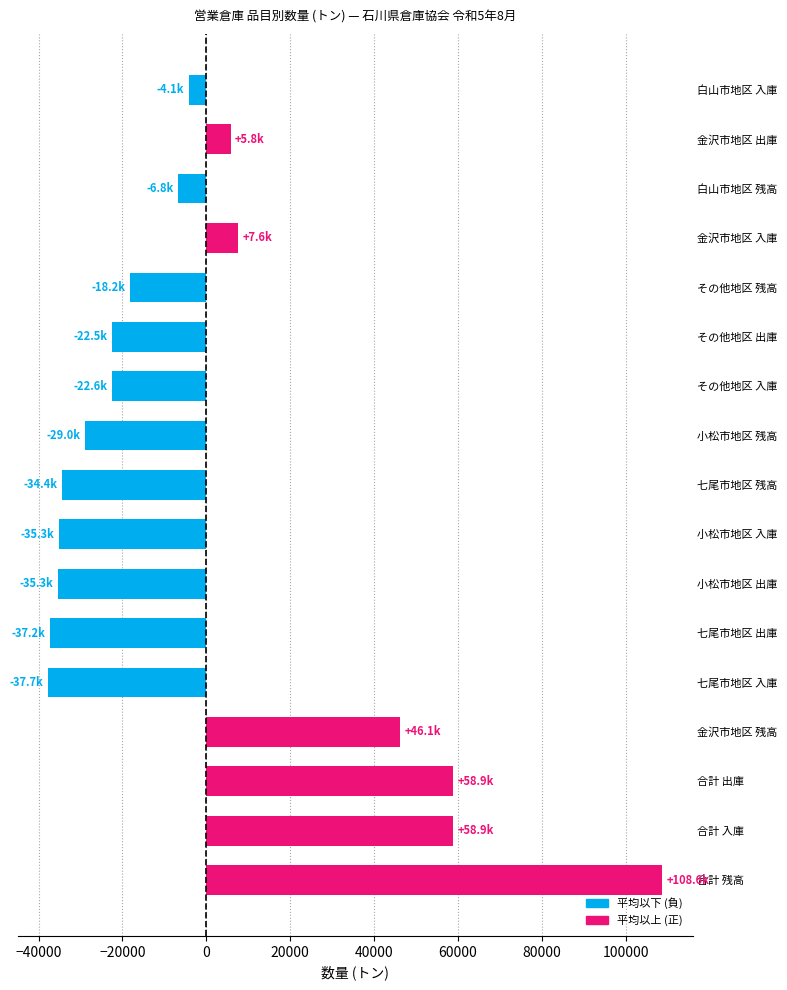

What is the difference between the maximum and minimum values?

146327.1